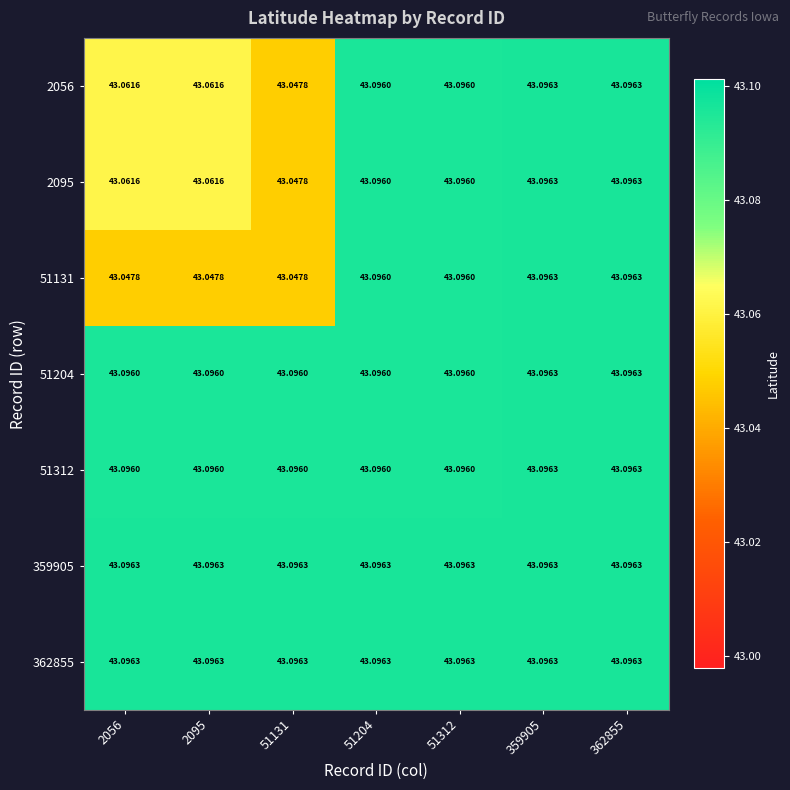

Which series changed the most between 2056 and 51312?

51131